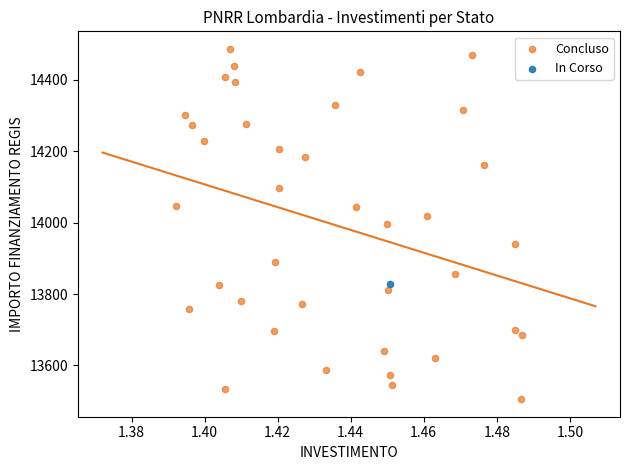

What are all the series names shown in the legend?

Concluso, In Corso